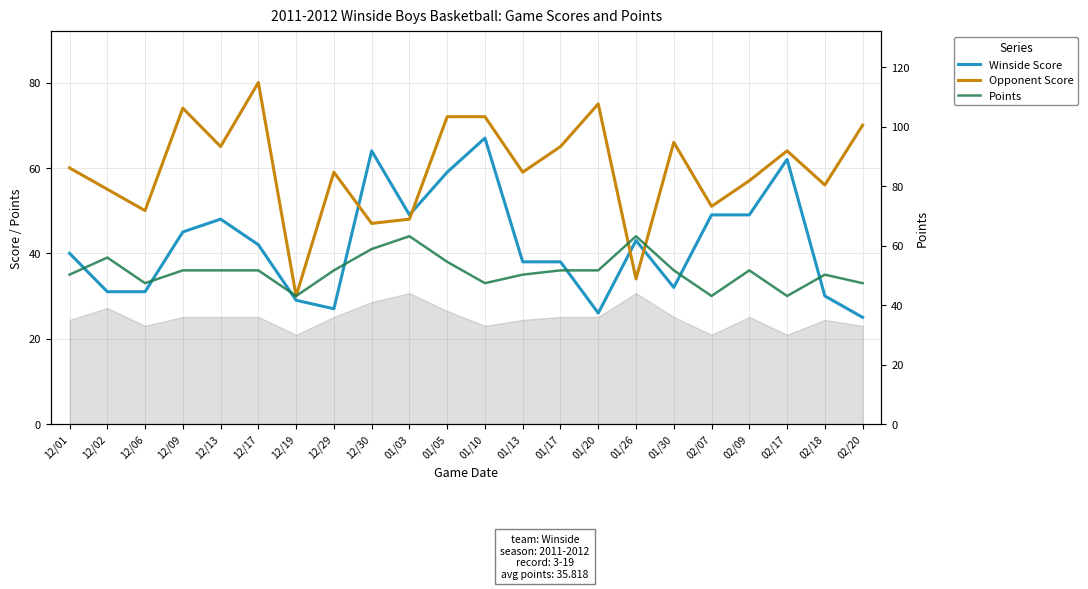

Which has a higher value, 01/17 or 01/26?

01/26